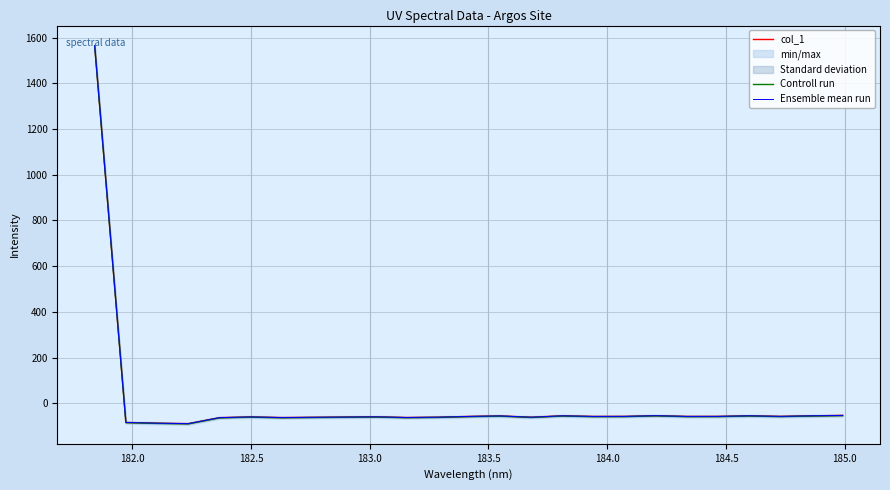

The value of Controll run at 183.0 is -50.1. True or false?

False